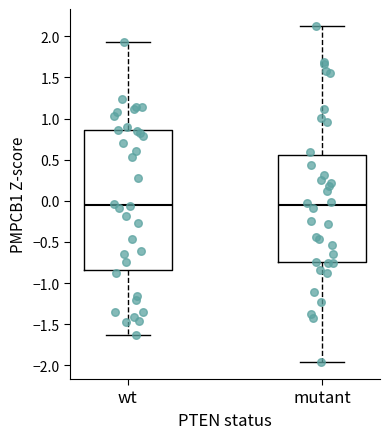

Reading left to right, transcribe this box plot: for each box, give where its median line is, the range the box spans, and where its two whiskers end, as read against the y-axis. The values are not printed on the chart, so give them approximately, as read against the axis.

wt: median -0.05, box -0.85 to 0.85, whiskers -1.65 to 1.95
mutant: median -0.05, box -0.75 to 0.55, whiskers -1.95 to 2.15